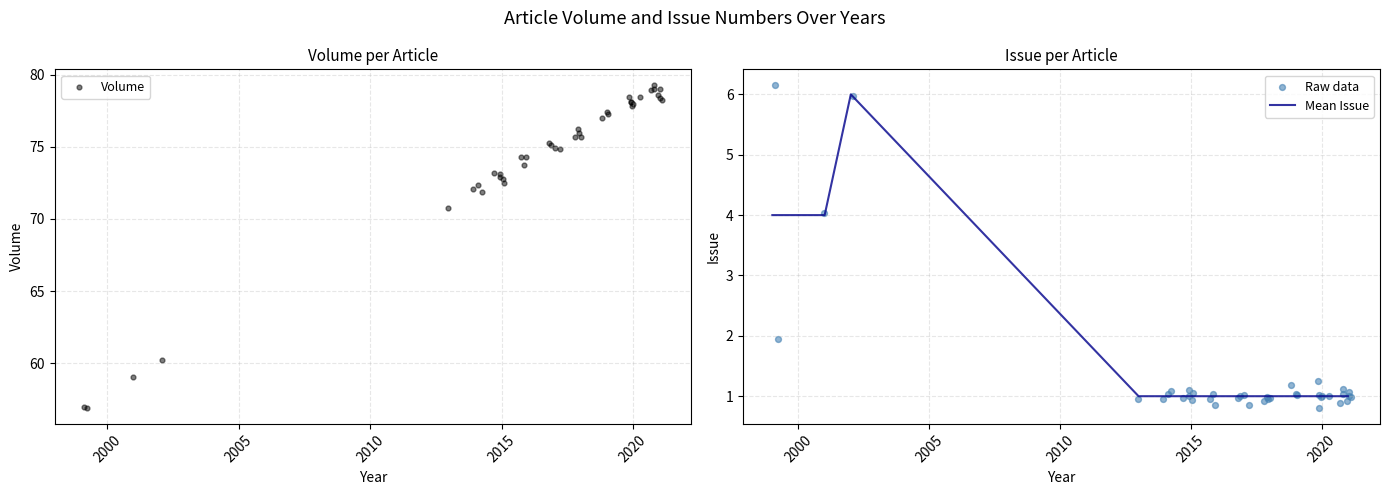

Which series contains the highest Y value?

Volume